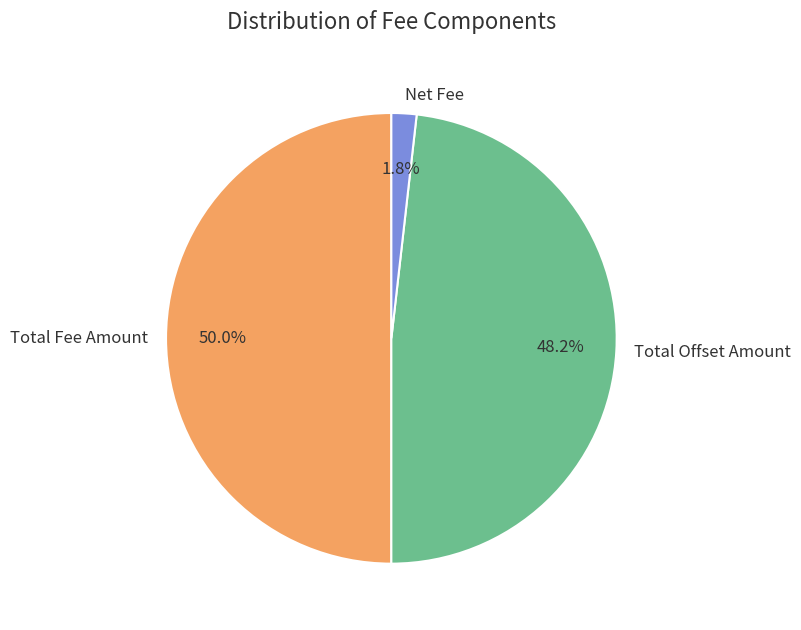

Does Net Fee account for over 50% of the chart?

No